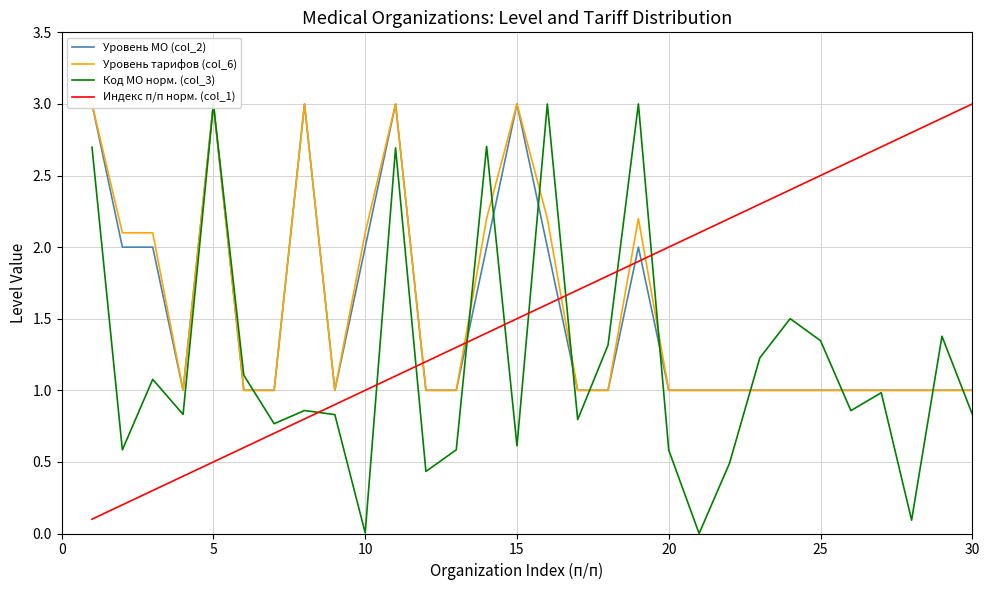

True or false: Код МО норм. (col_3) and Индекс п/п норм. (col_1) cross at least once.

True